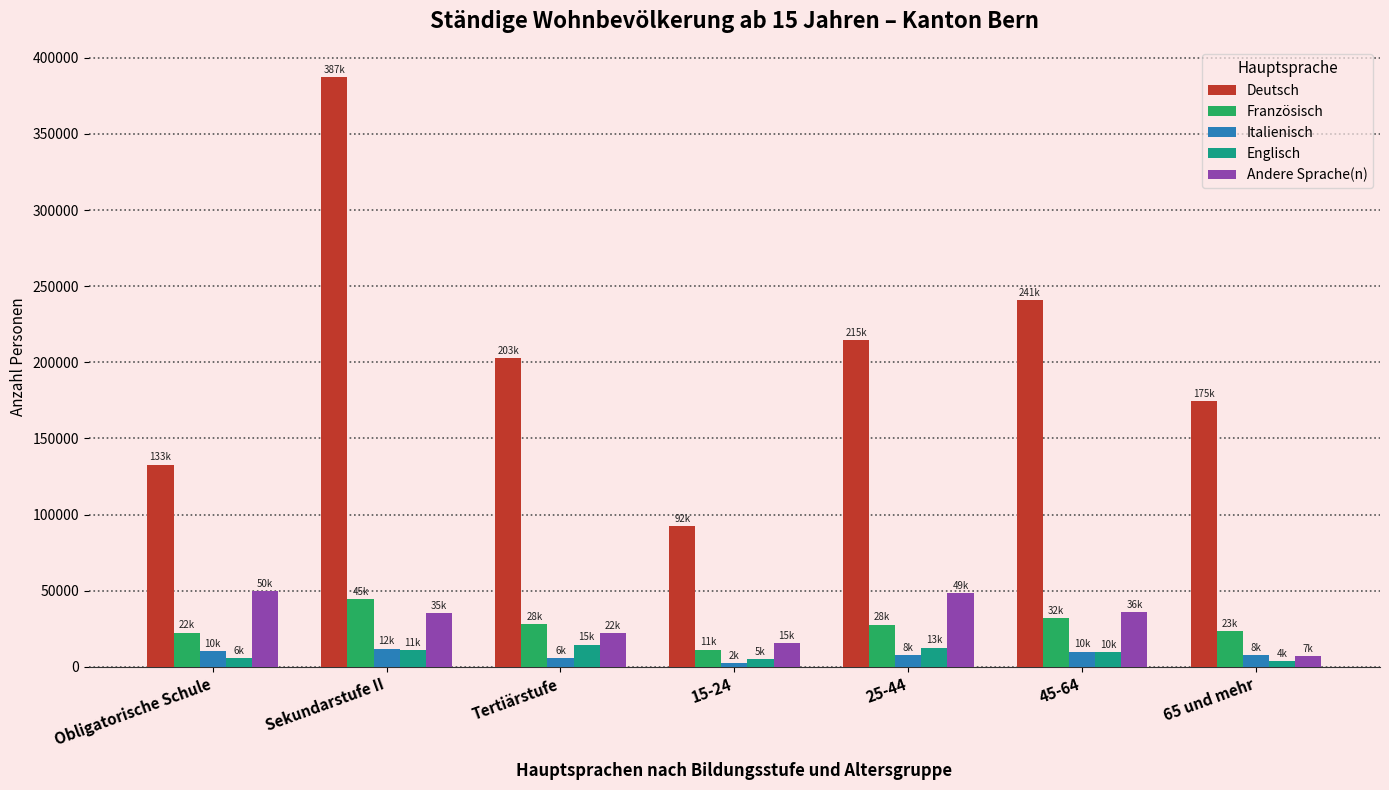

Rank the series at Obligatorische Schule from lowest to highest value.

Englisch, Italienisch, Französisch, Andere Sprache(n), Deutsch